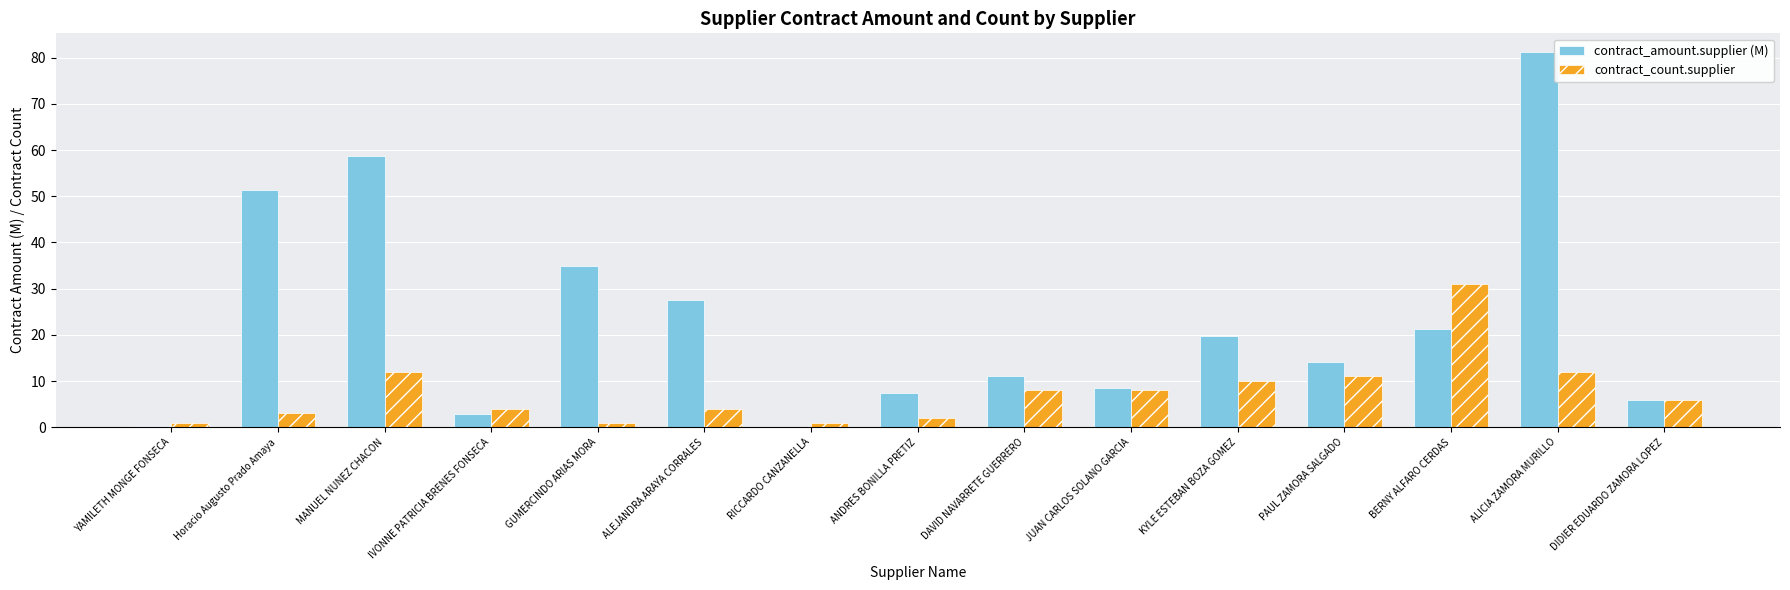

The contract_amount.supplier (M) series shows 3.3 at PAUL ZAMORA SALGADO. True or false?

False